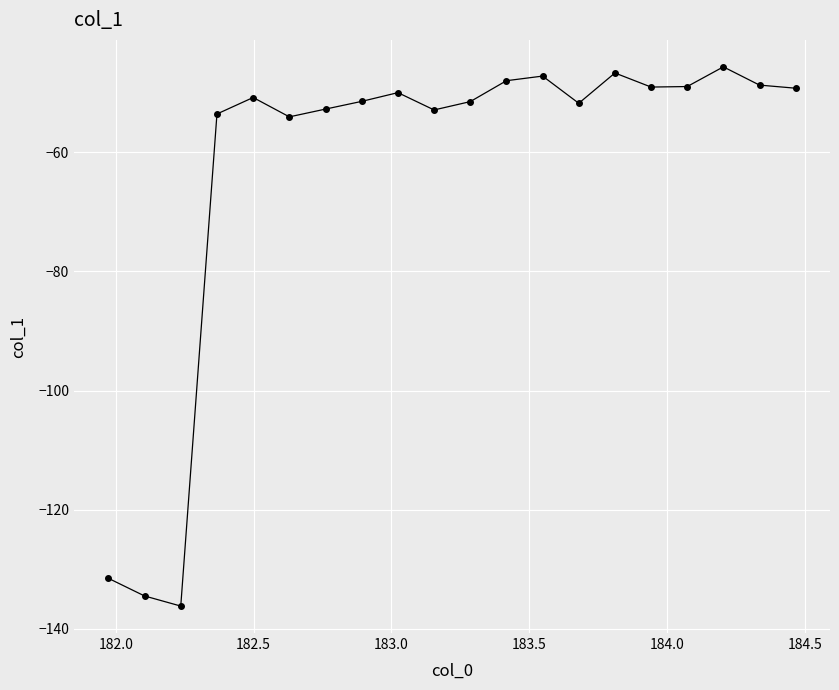

How many series are shown in this chart?

1